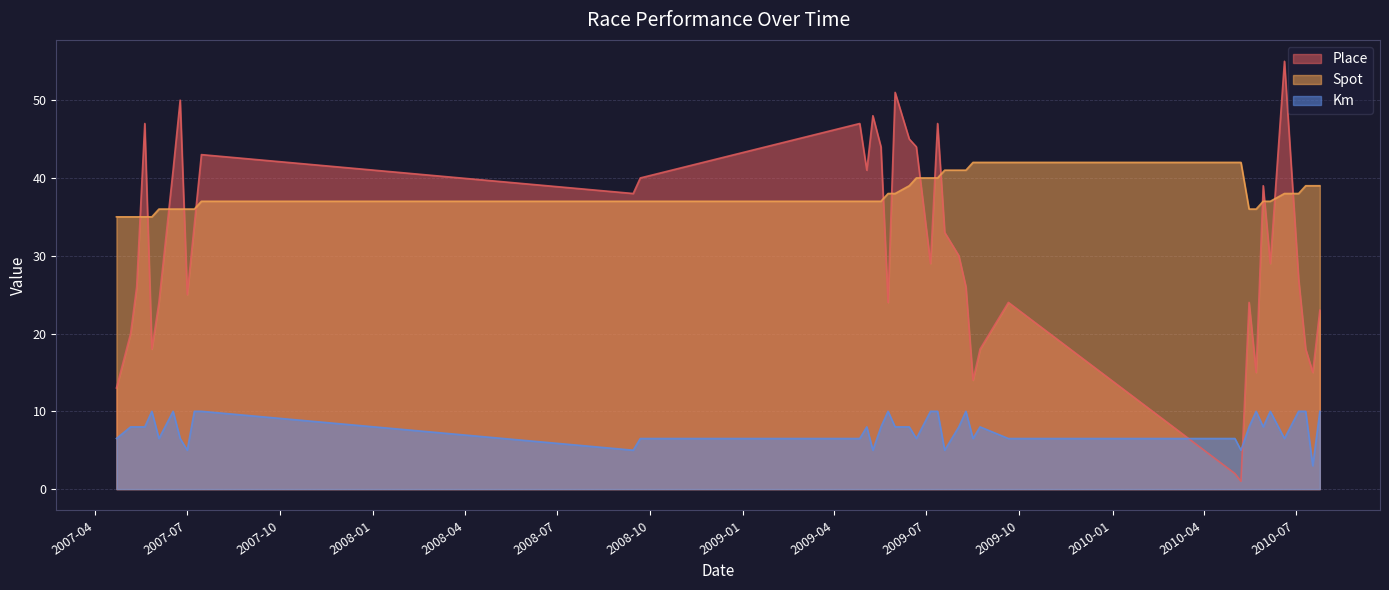

Which has a higher value, 2007-05-27 or 2010-05-30?

2010-05-30